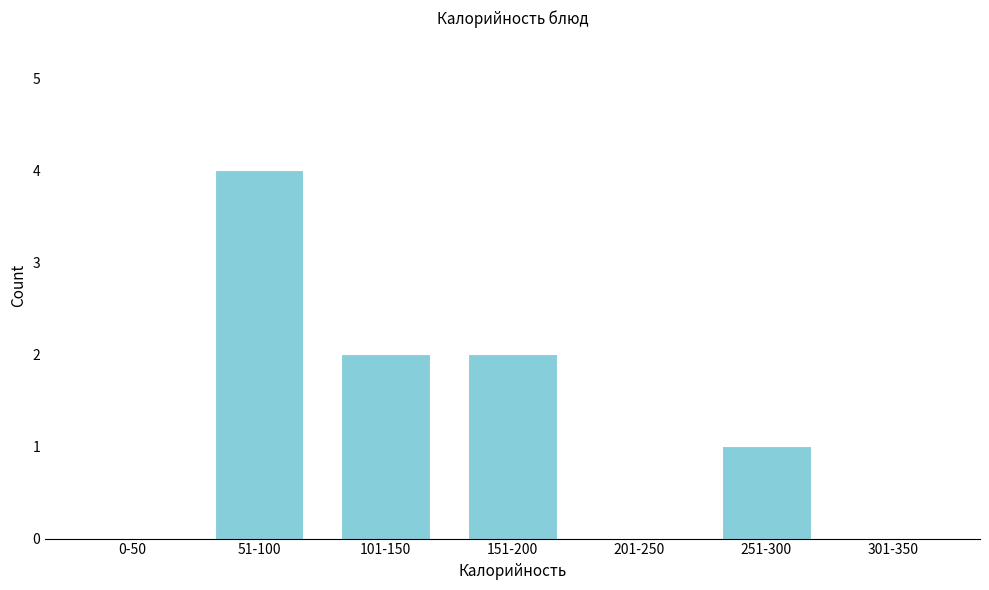

Reading left to right, extract all data points from this chart.

0-50=0	51-100=4	101-150=2	151-200=2	201-250=0	251-300=1	301-350=0